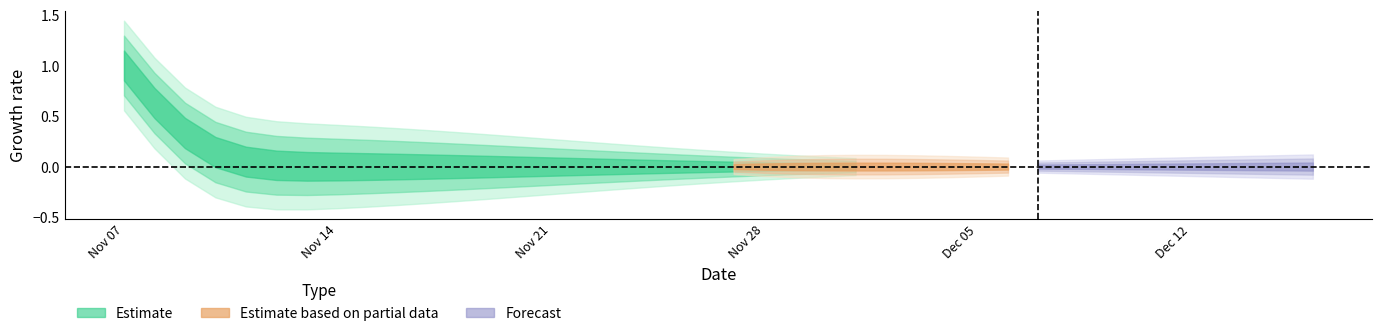

Is it true that the value at 12 is 1?

False